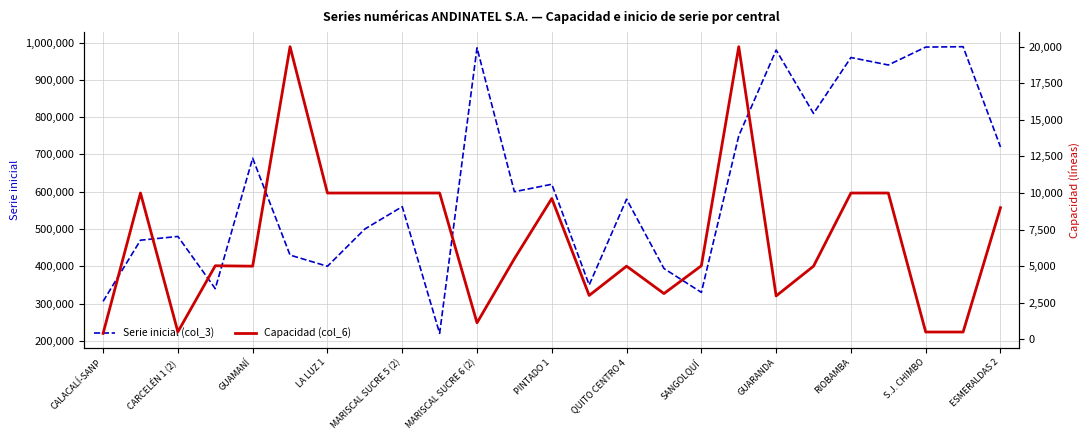

In Capacidad (col_6), how many points are lower than both neighbors (excluding endpoints)?

6